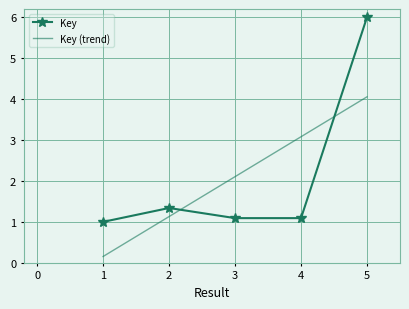

List the series in order of their peak value, lowest first.

Key (trend), Key